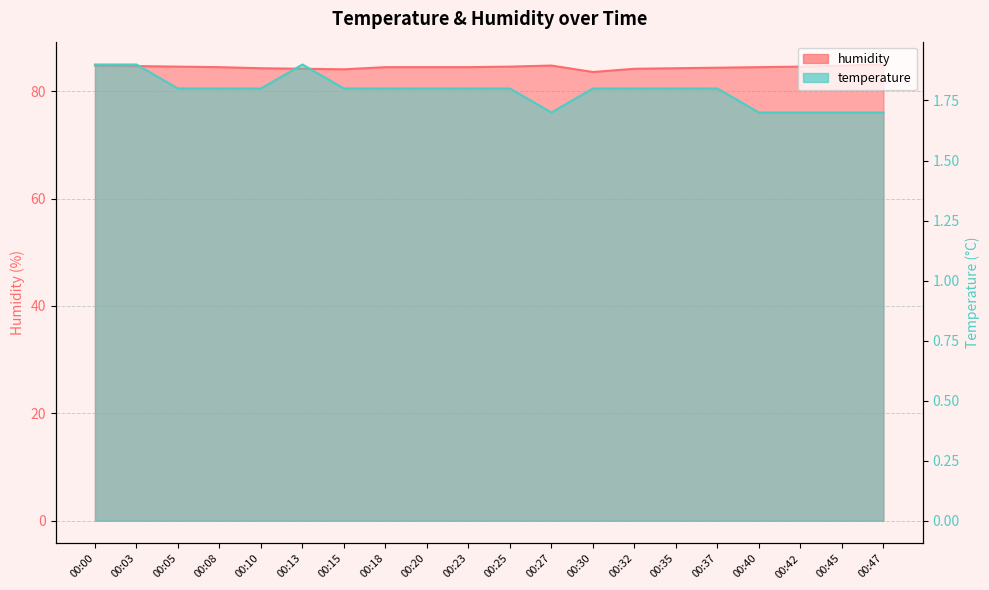

True or false: temperature has more than 0 points higher than both neighbors.

True